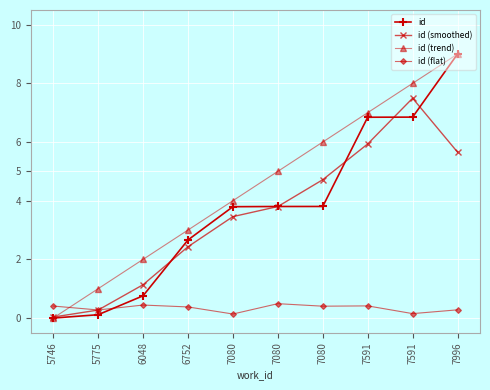

Is this an area chart (filled region under the line)?

No